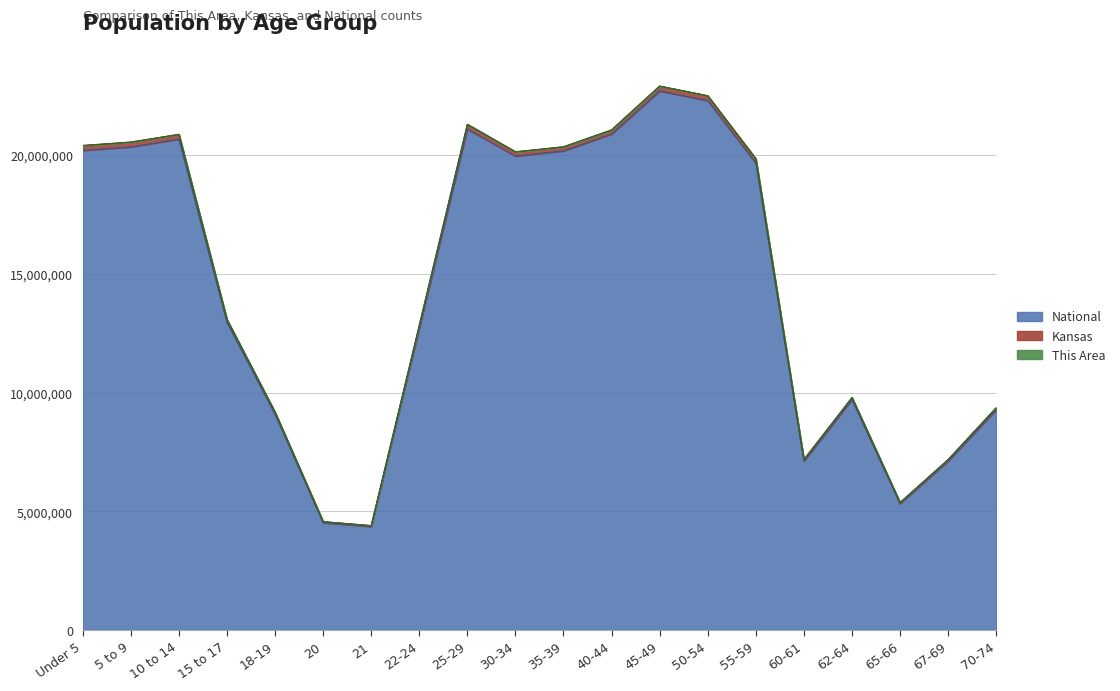

What is the highest value of the National series?

22708591